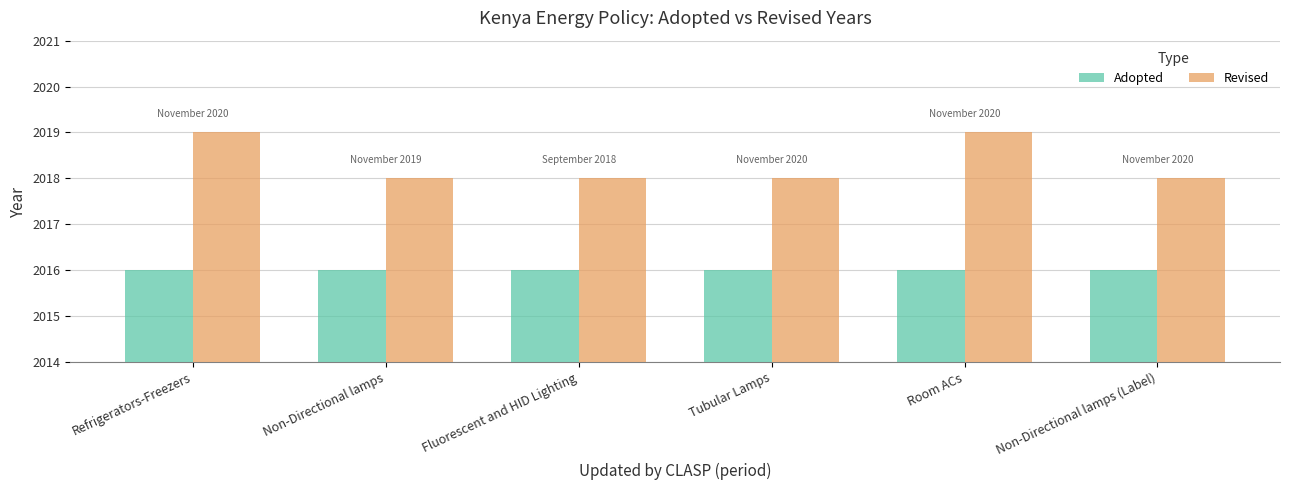

List the series in order of their peak value, highest first.

Revised, Adopted